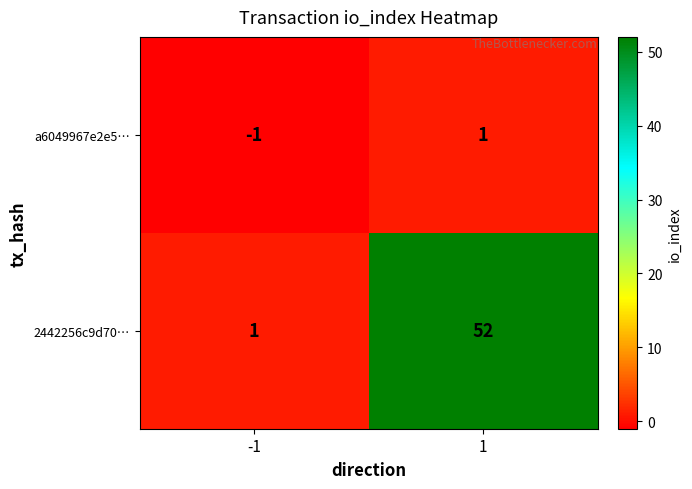

Between -1 and 1, which series saw the biggest shift?

2442256c9d70…